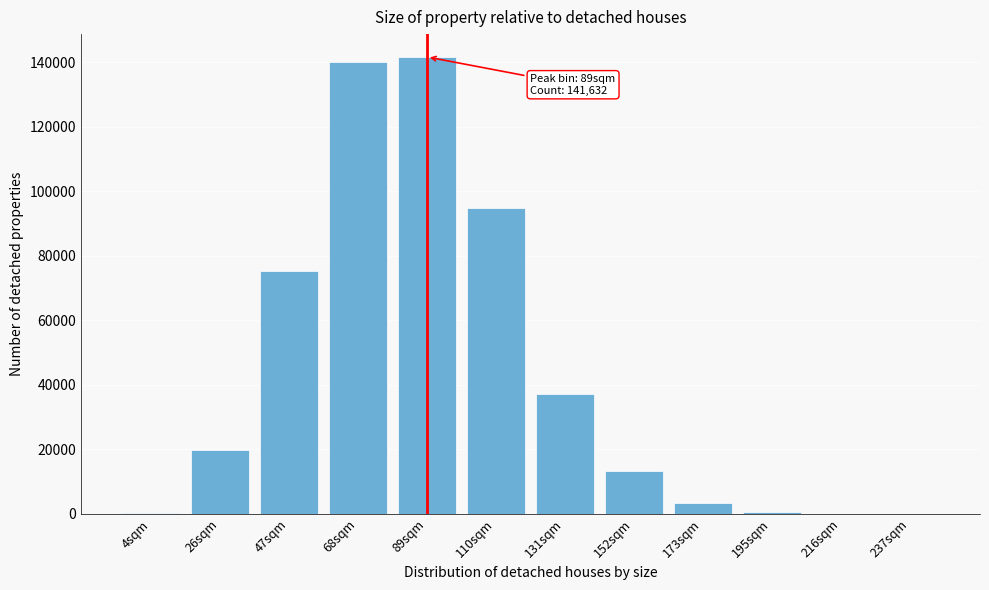

What is the greatest value displayed?

141632